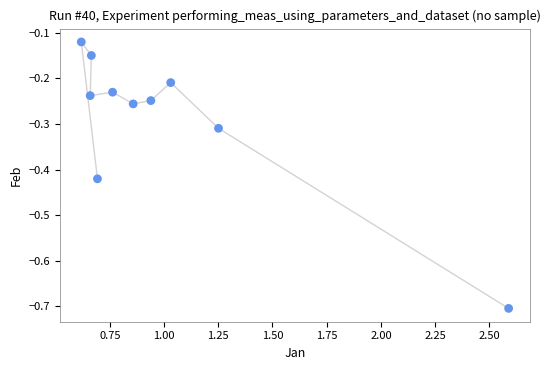

What is the average X value?

1.0